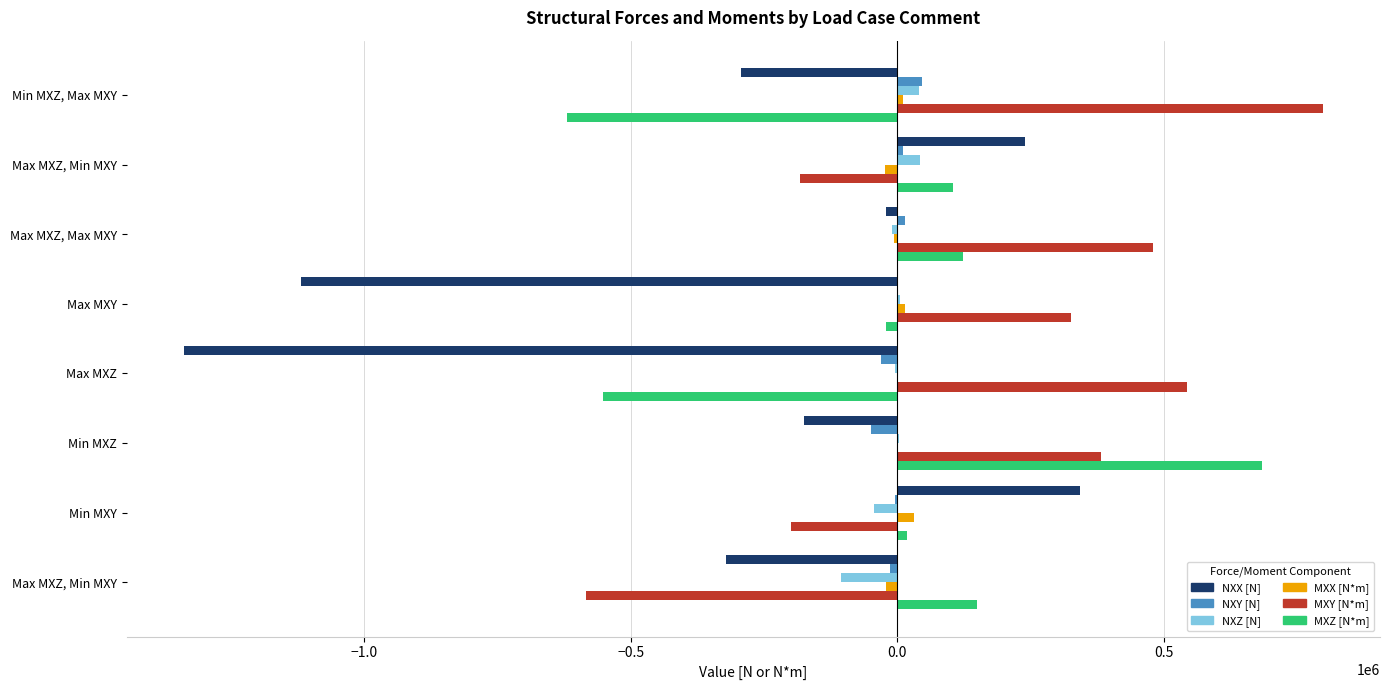

Count the number of categories in the chart.

8